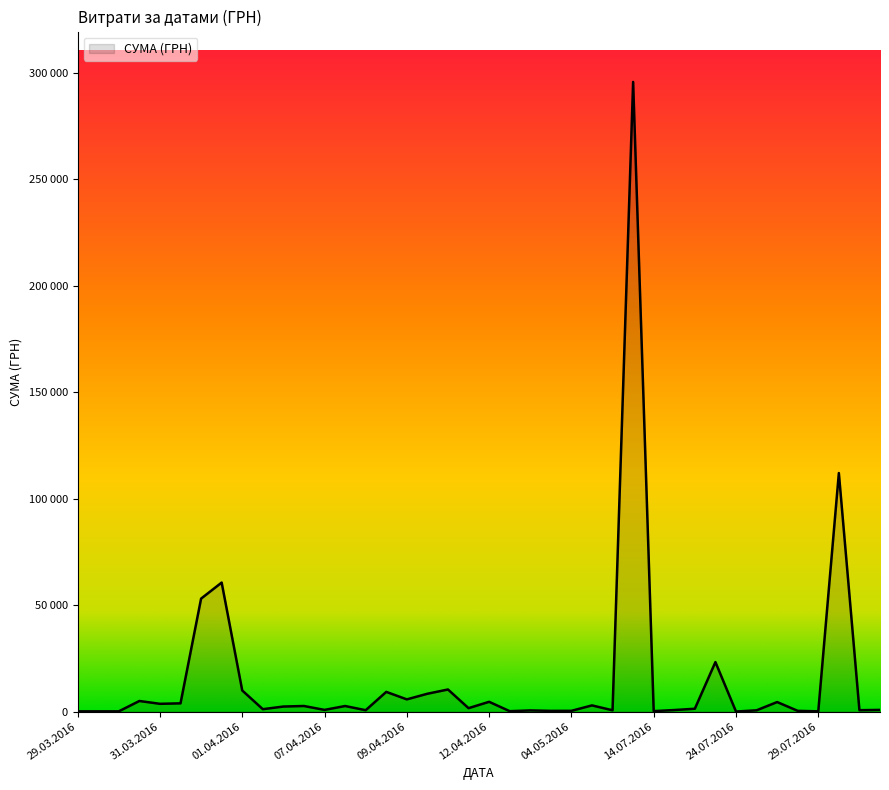

Rank the categories by value from highest to lowest.

12.07.2016, 04.08.2016, 01.04.2016, 01.04.2016, 24.07.2016, 11.04.2016, 01.04.2016, 09.04.2016, 11.04.2016, 09.04.2016, 31.03.2016, 12.04.2016, 26.07.2016, 31.03.2016, 31.03.2016, 17.05.2016, 07.04.2016, 09.04.2016, 07.04.2016, 12.04.2016, 22.07.2016, 06.04.2016, 12.08.2016, 07.04.2016, 14.07.2016, 09.08.2016, 09.04.2016, 09.06.2016, 25.07.2016, 18.04.2016, 04.05.2016, 28.07.2016, 25.04.2016, 14.07.2016, 13.04.2016, 29.03.2016, 29.07.2016, 29.03.2016, 29.03.2016, 24.07.2016